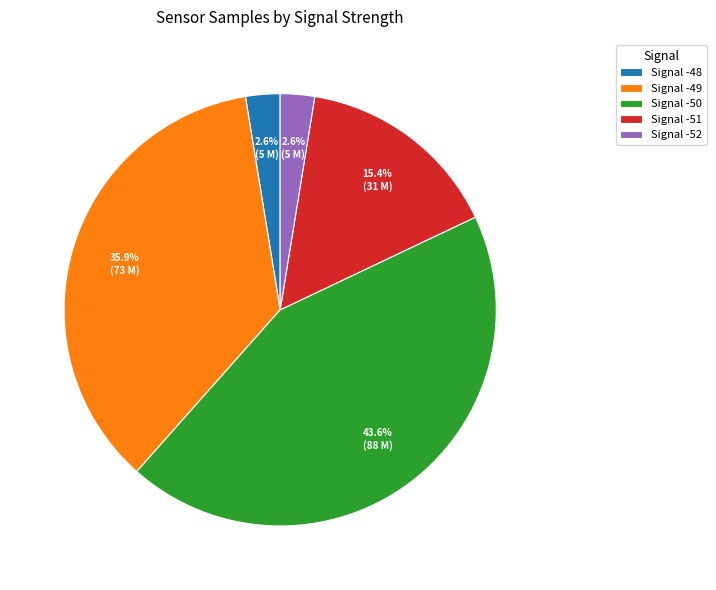

What is the largest slice in the pie chart?

Signal -50